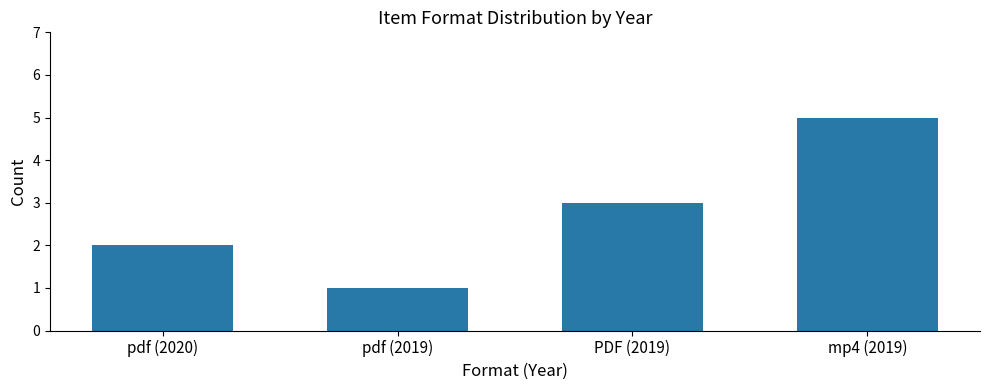

What is the value of the 1st bar from the left?

2